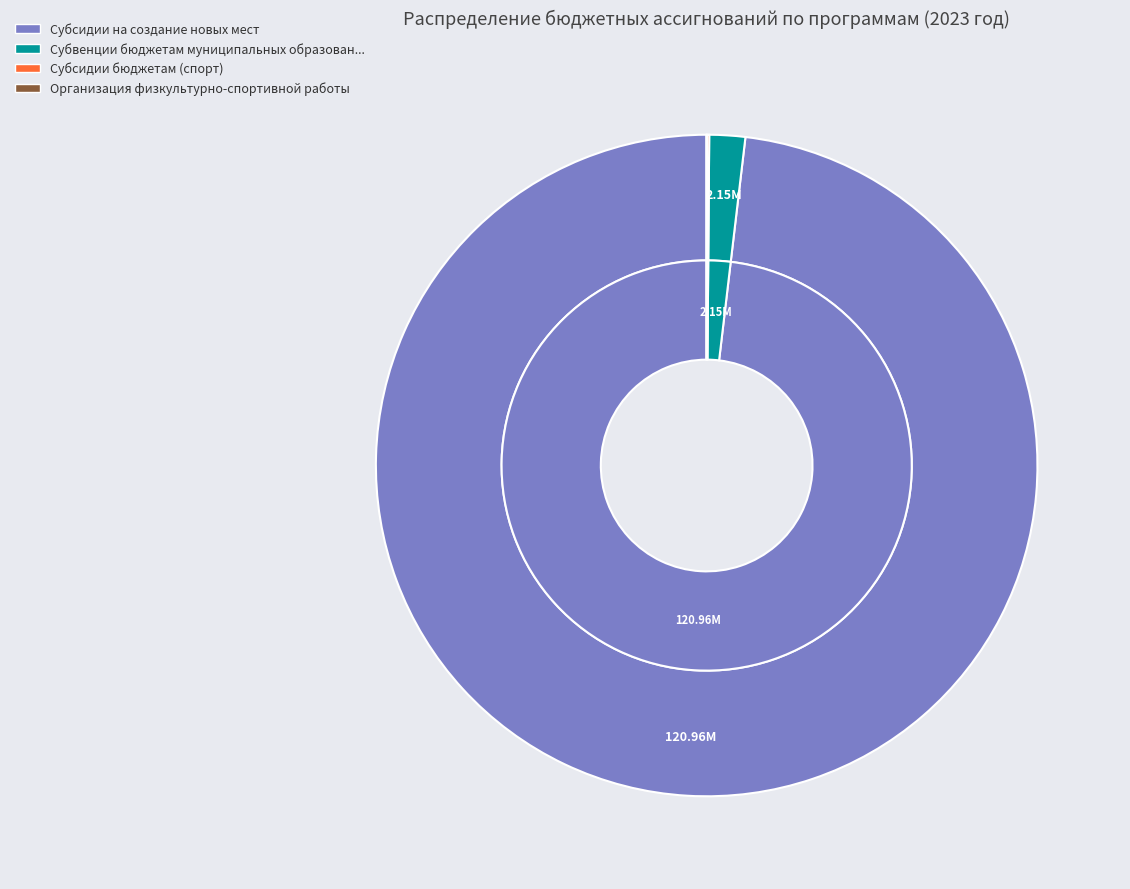

Combined, do Субвенции бюджетам муниципальных образований (образование) and Субсидии бюджетам (спорт) account for over 50%?

No